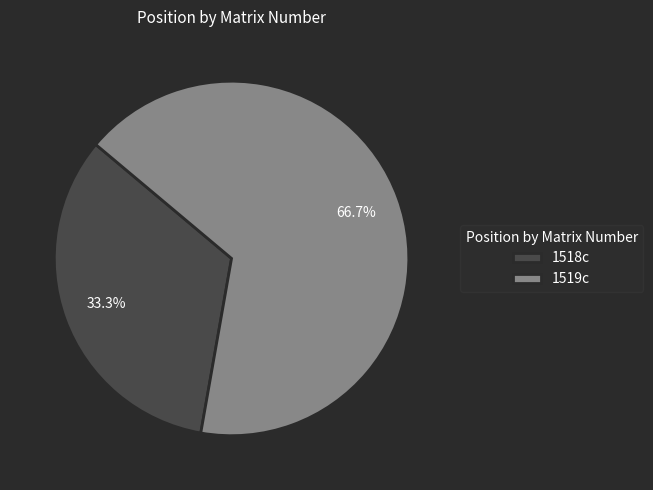

Does any single category account for the majority?

Yes